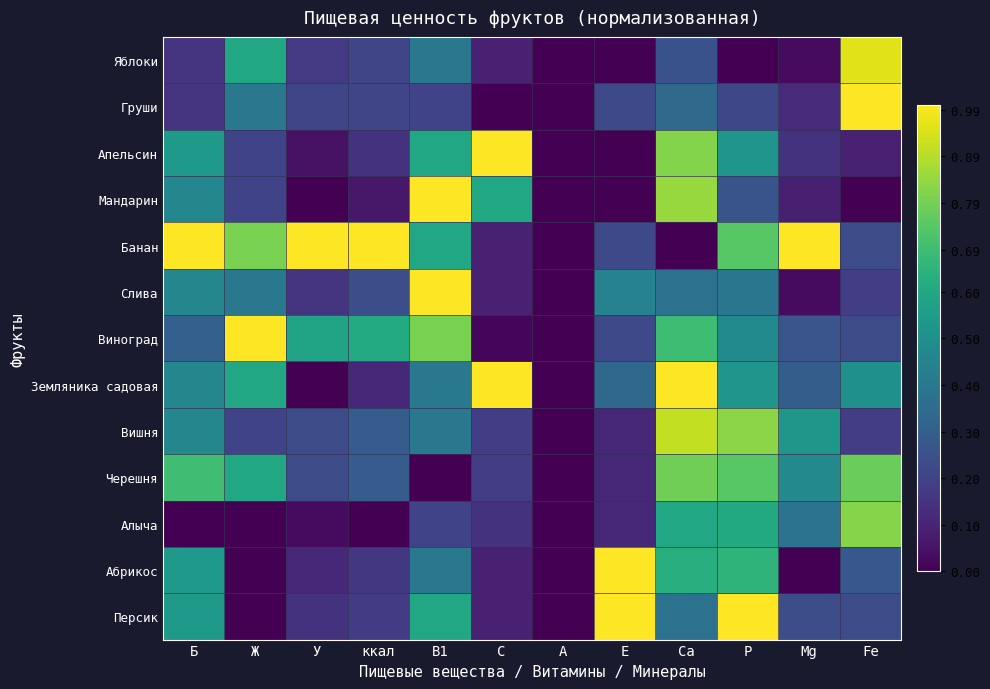

Between P and Fe, which is larger?

Fe